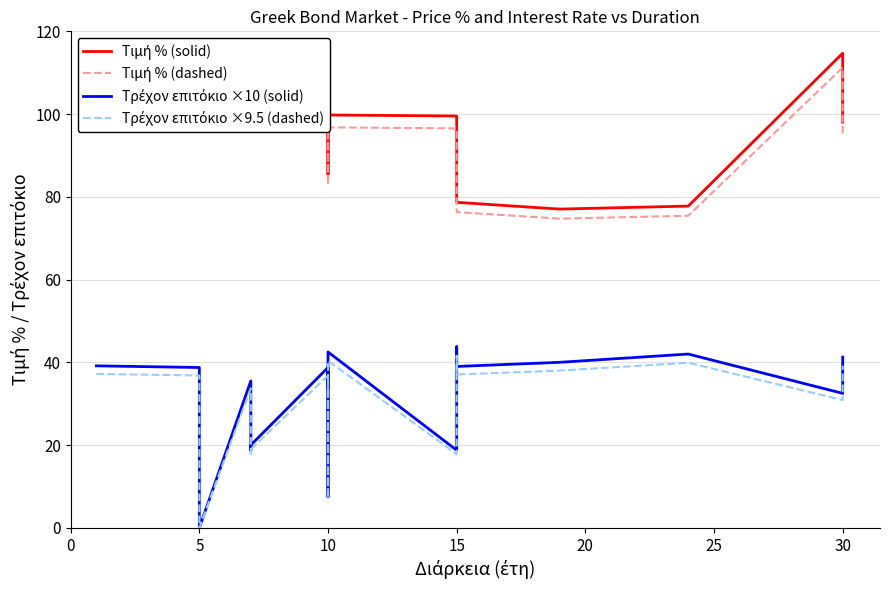

What are all the series names shown in the legend?

Τιμή % (solid), Τιμή % (dashed), Τρέχον επιτόκιο ×10 (solid), Τρέχον επιτόκιο ×9.5 (dashed)